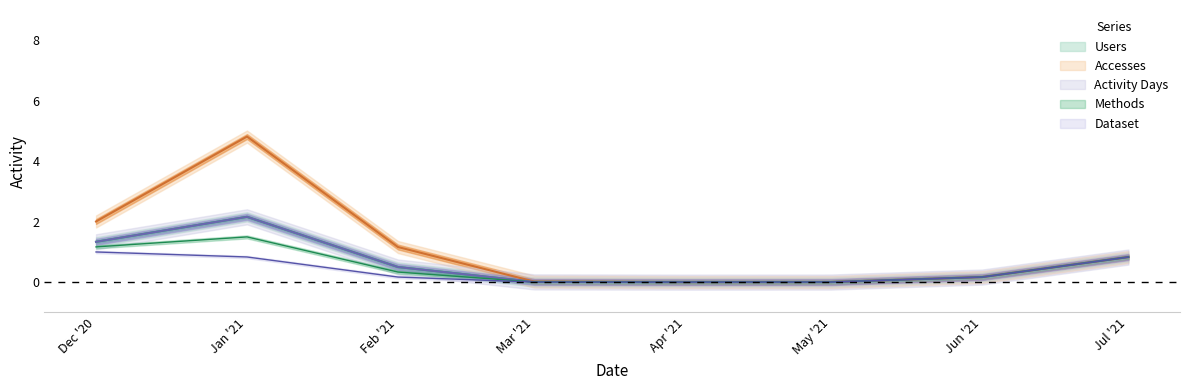

What is the difference between the second highest and minimum values in the Dataset series?

1